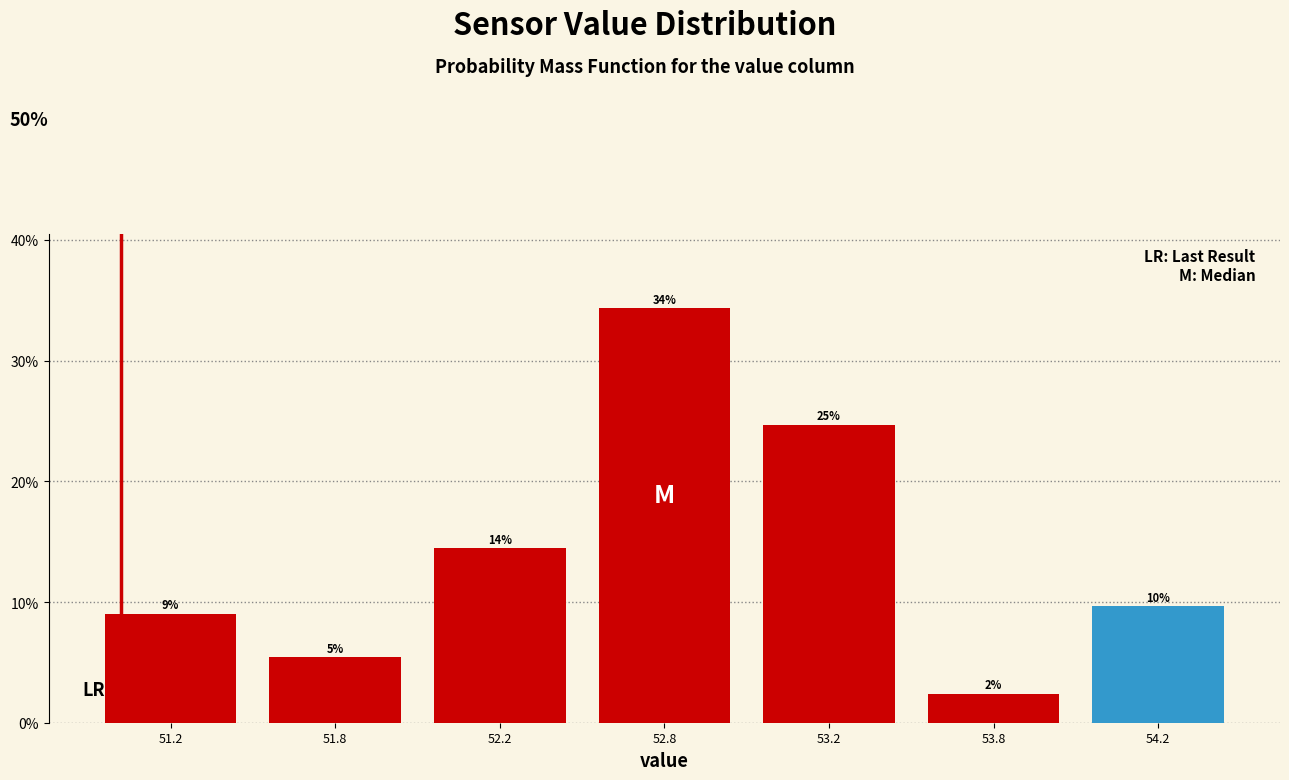

Are the bars horizontal?

No